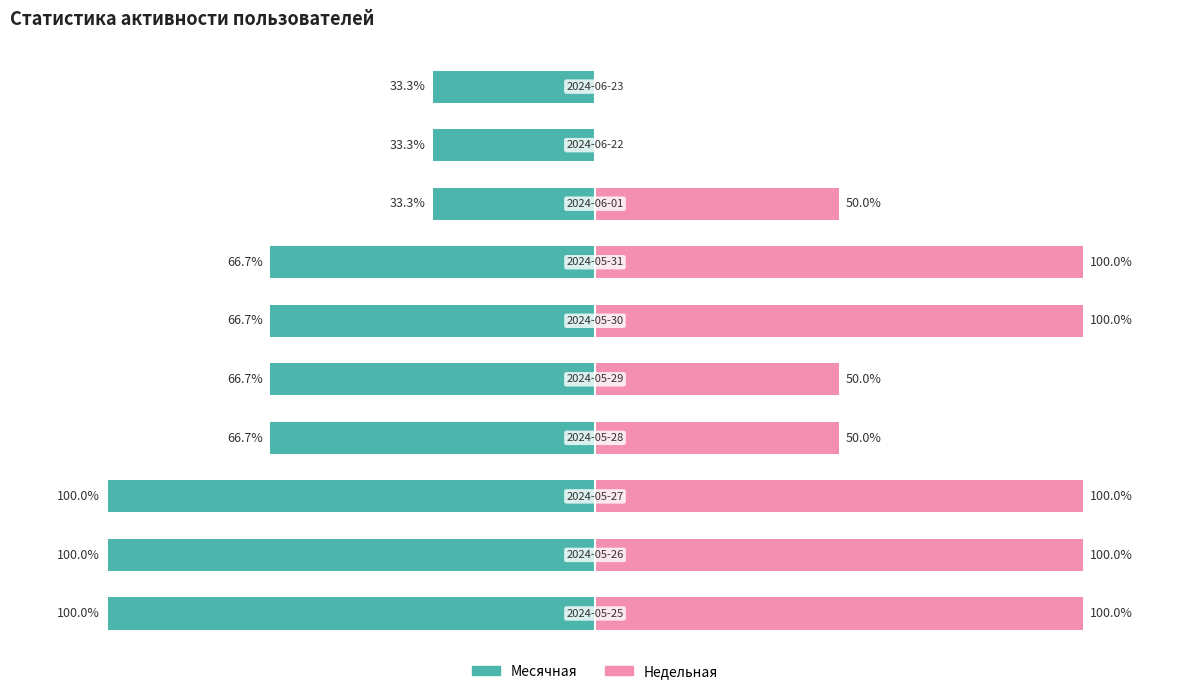

What is the approximate value of Месячная at 1?

-100.0